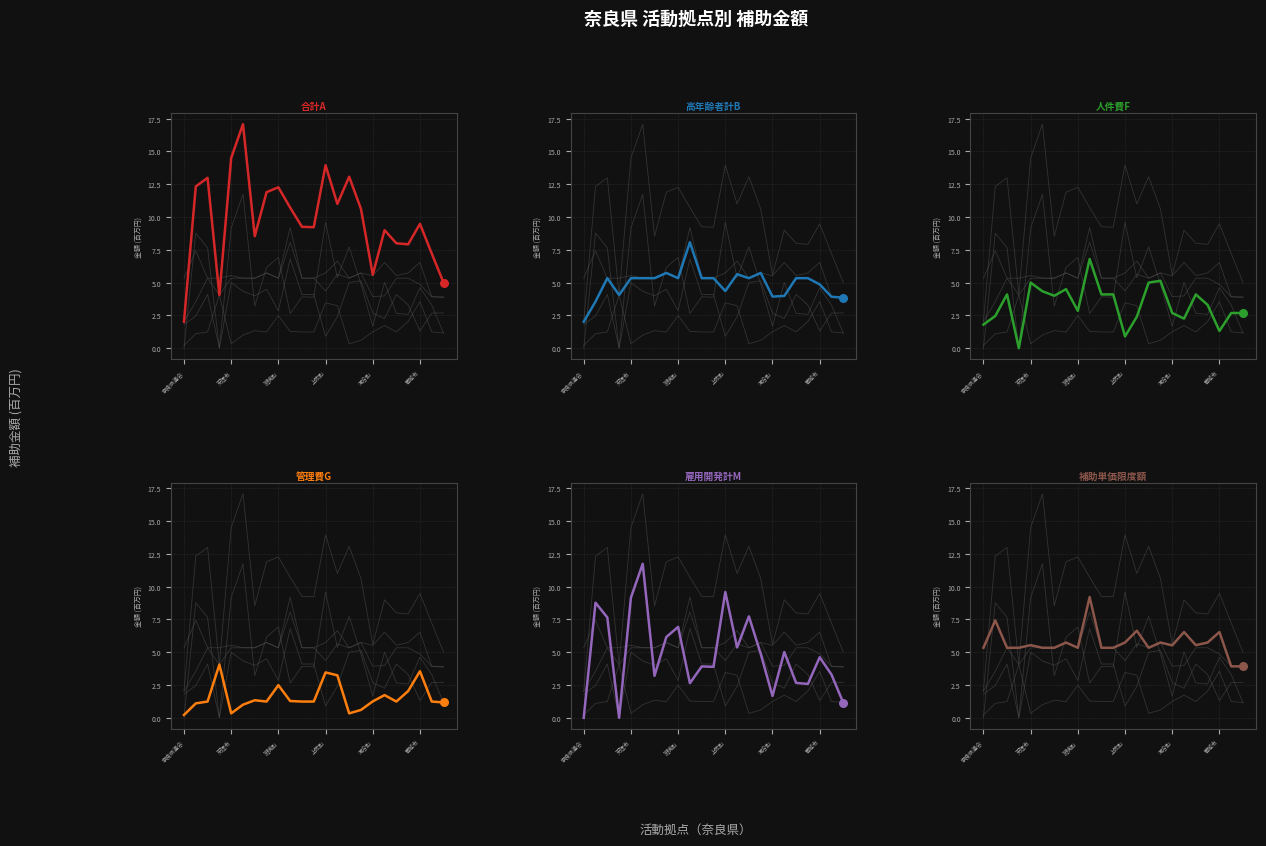

Which series reaches the maximum Y coordinate?

合計A